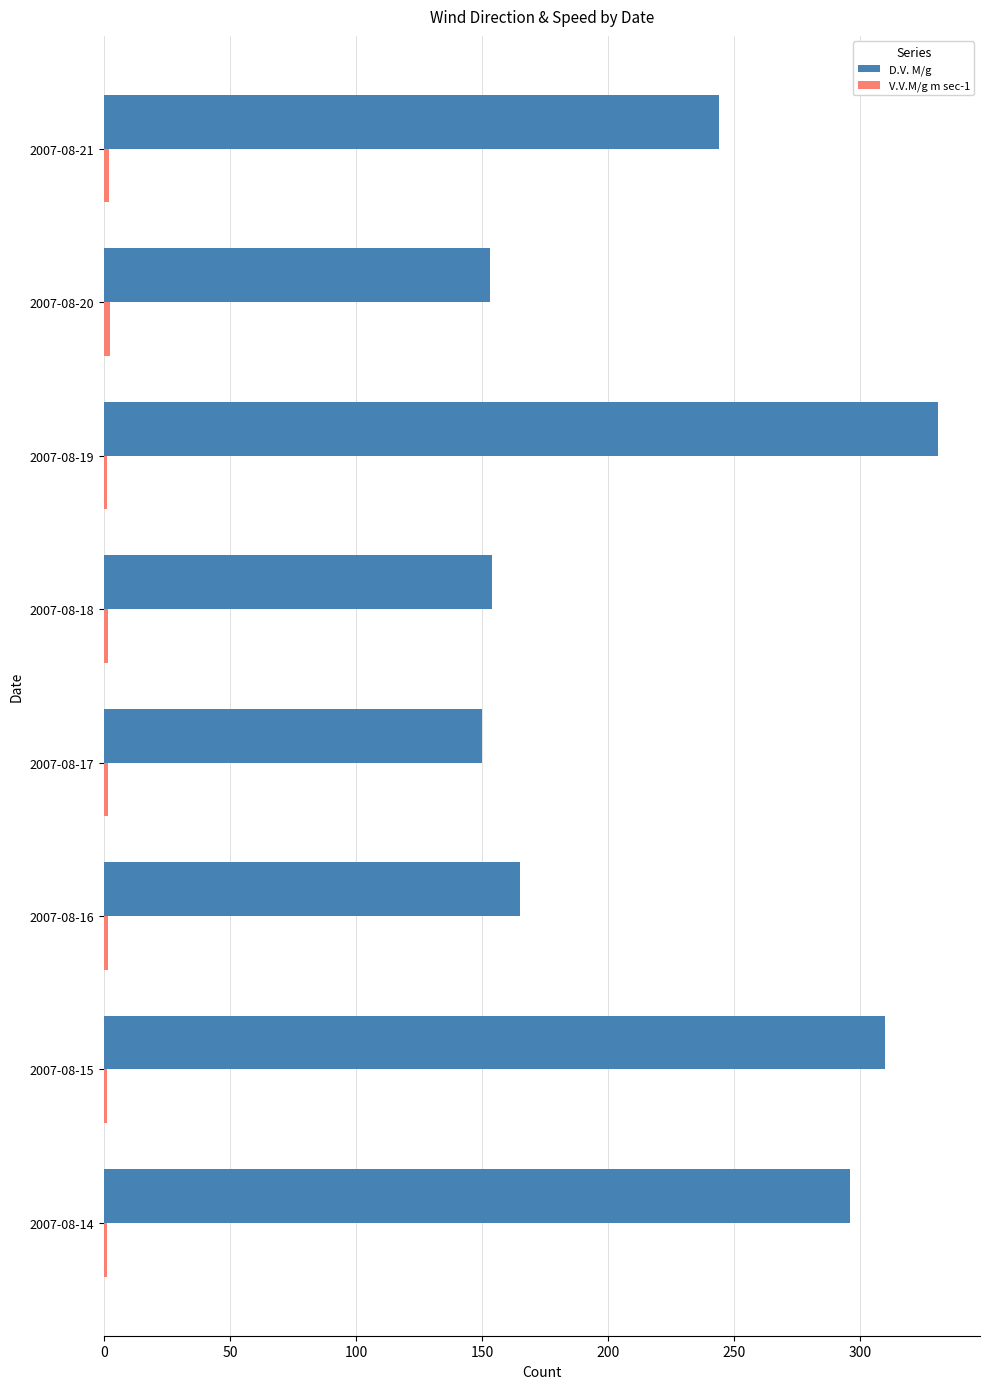

What is the sum of all D.V. M/g values?

1803.0